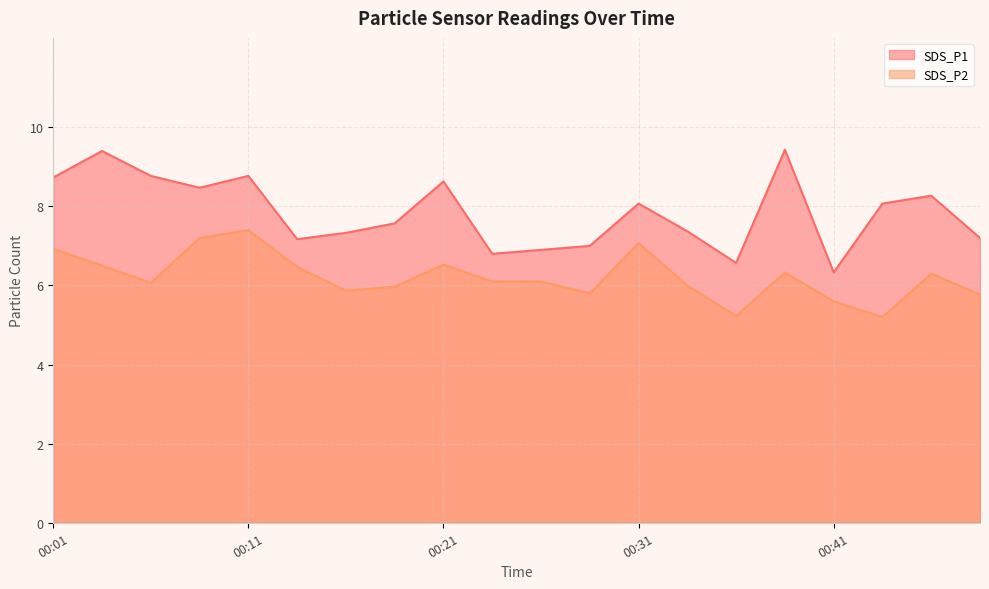

At which category does SDS_P2 reach its first local valley?

00:06